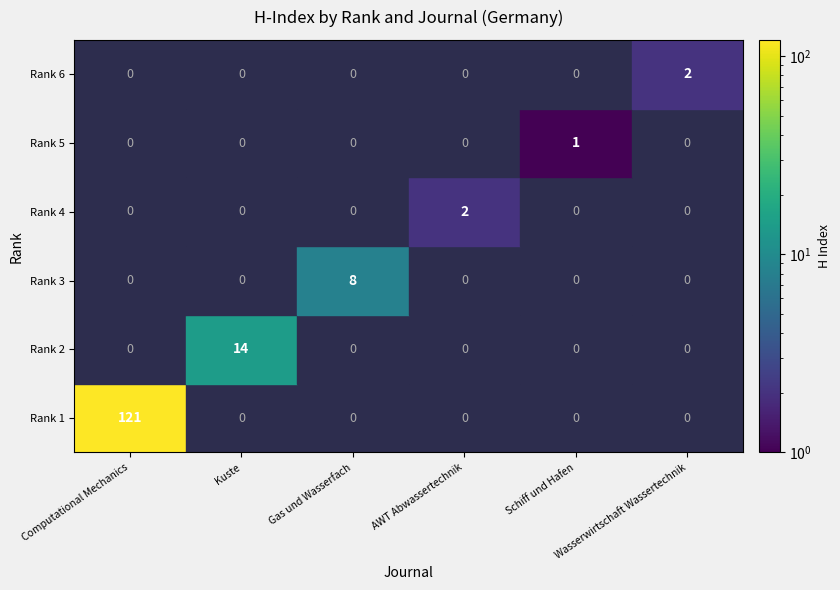

What is the difference between the maximum and minimum values in the 2 series?

14